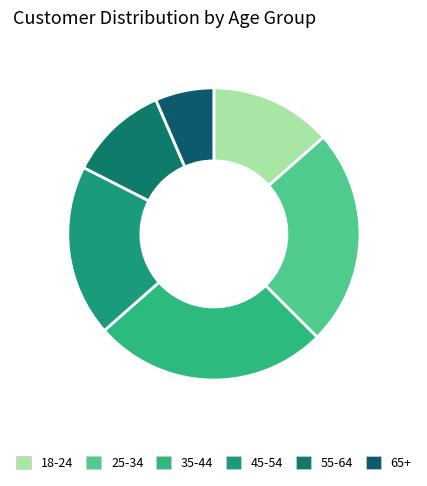

Which category has the smallest portion of the pie?

65+